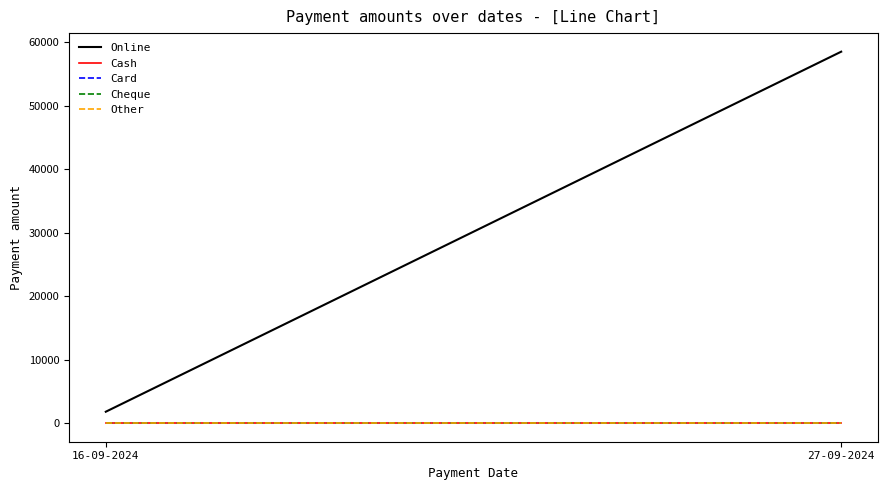

What position from the right is 27-09-2024?

1